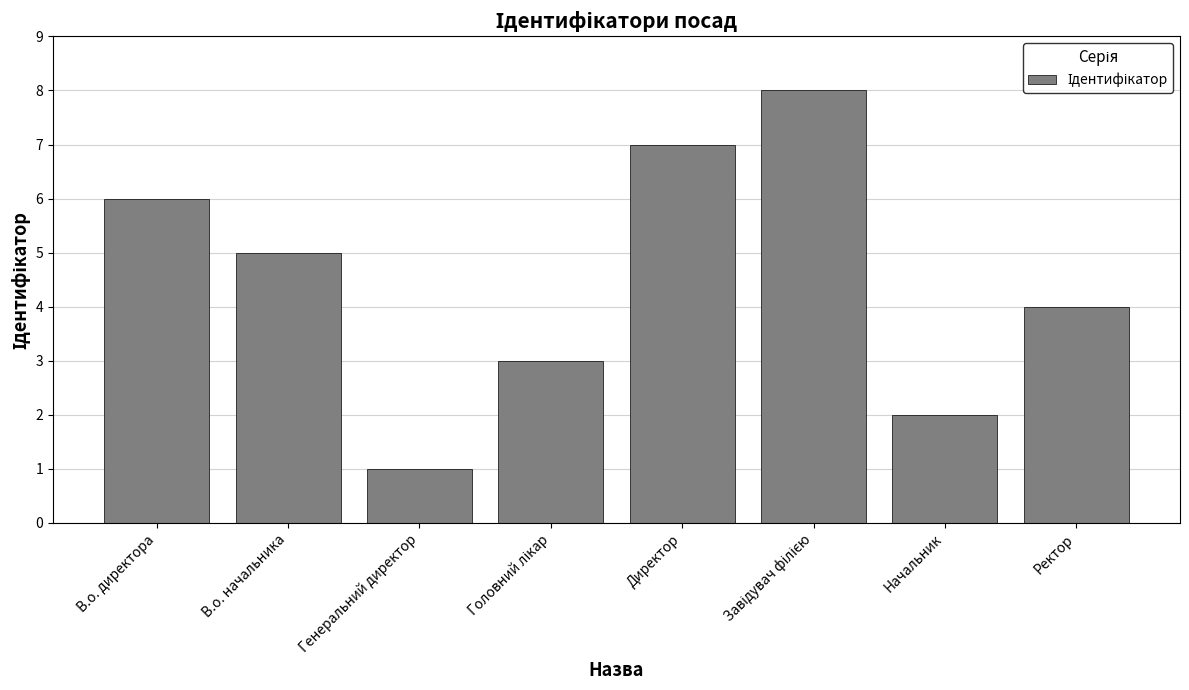

What is the greatest value displayed?

8